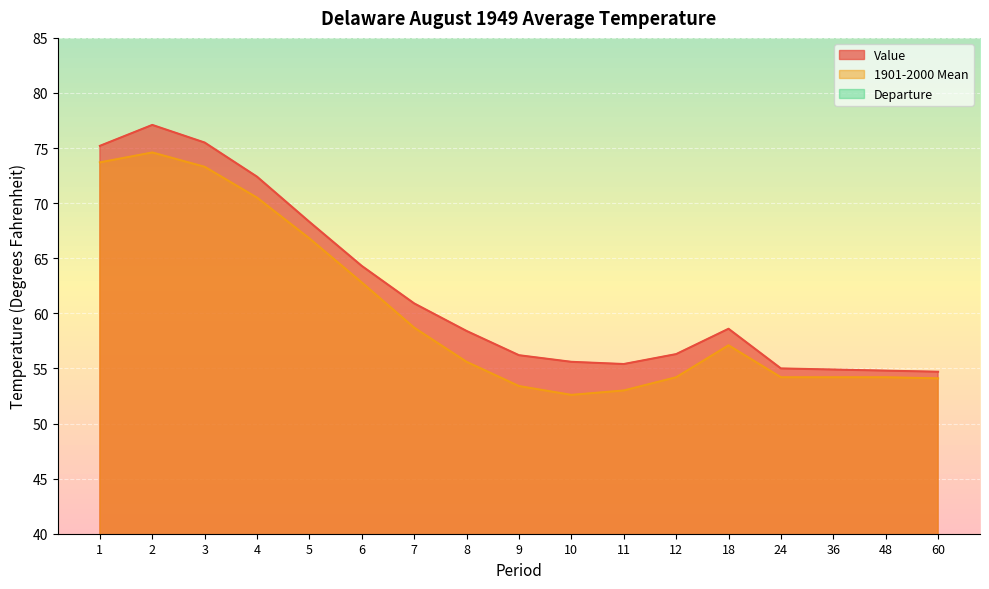

True or false: Departure and 1901-2000 Mean intersect in this chart.

False